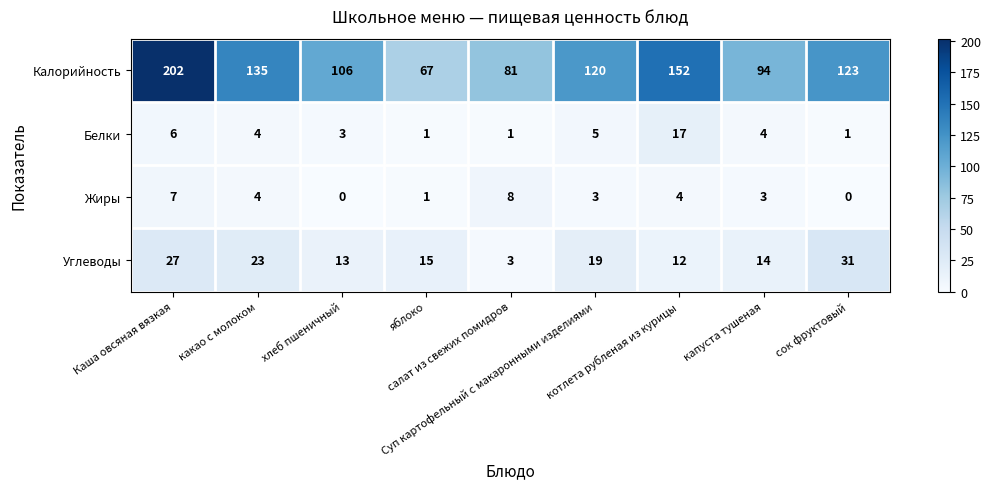

What is the sum of all Калорийность values?

1080